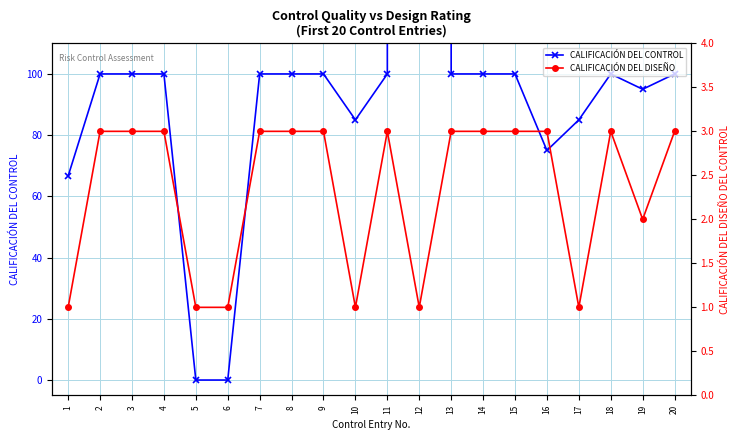

Rank the series by their average value, from highest to lowest.

CALIFICACIÓN DEL CONTROL, CALIFICACIÓN DEL DISEÑO